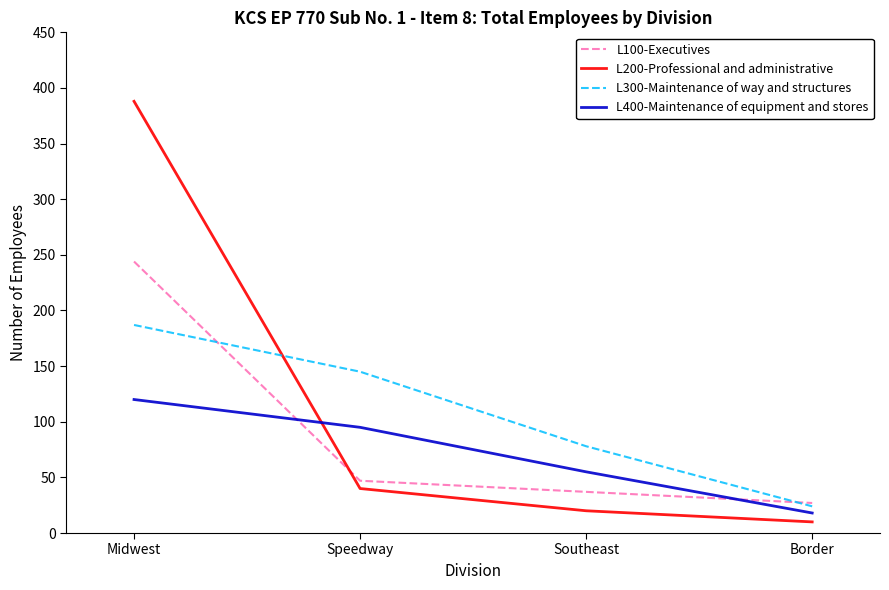

How many categories are shown in the chart?

4